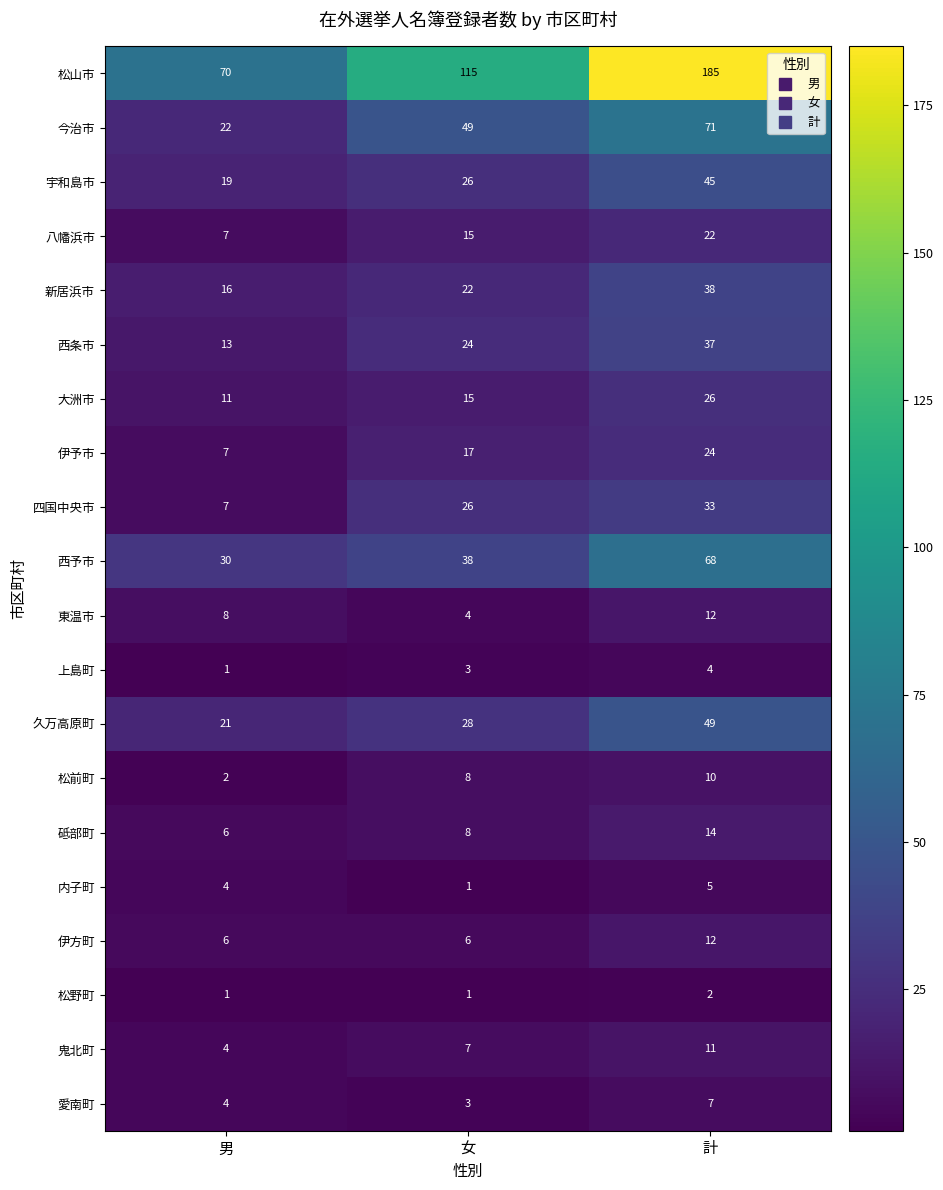

Is it true that 松山市 equals 70 at 男?

True